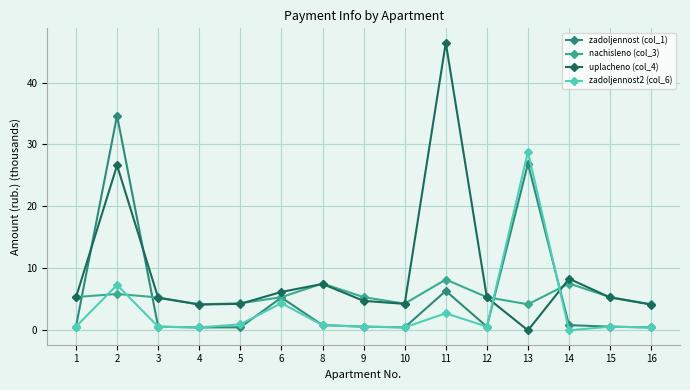

What is the difference between the maximum and minimum values in the zadoljennost2 (col_6) series?

28.8